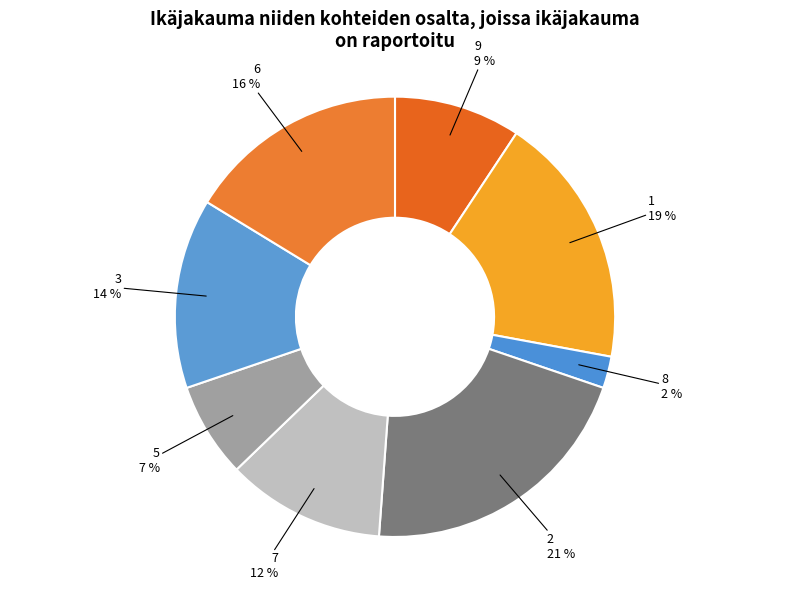

Is it true that 5 is 7% of the pie?

True